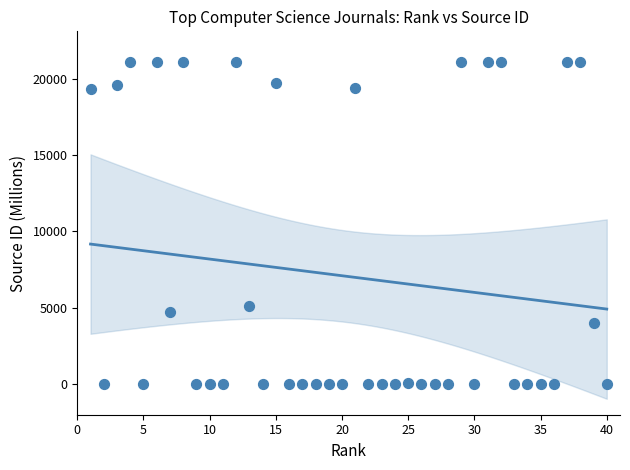

What is the range of X values (max minus min)?

39.0